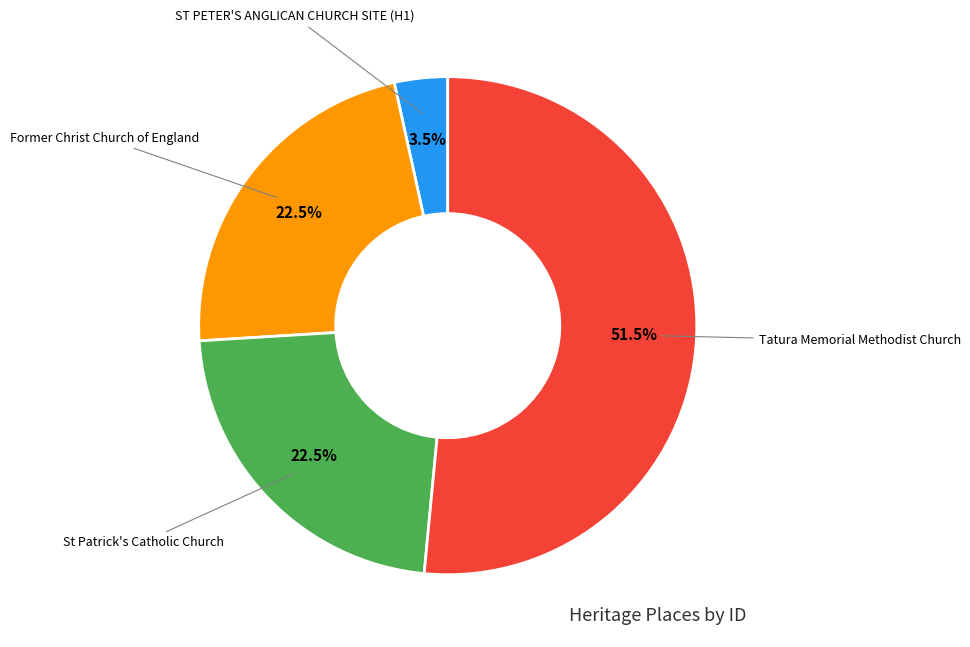

What percentage do ST PETER'S ANGLICAN CHURCH SITE (H1) and Tatura Memorial Methodist Church together represent?

55.0%